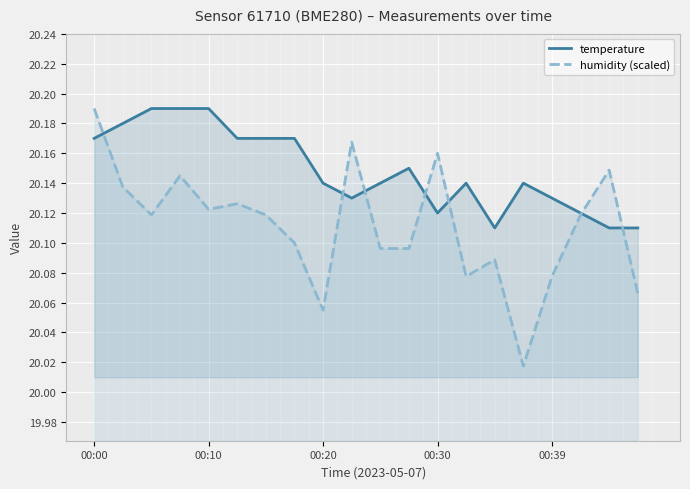

Rank the series by their average value, from lowest to highest.

humidity (scaled), temperature